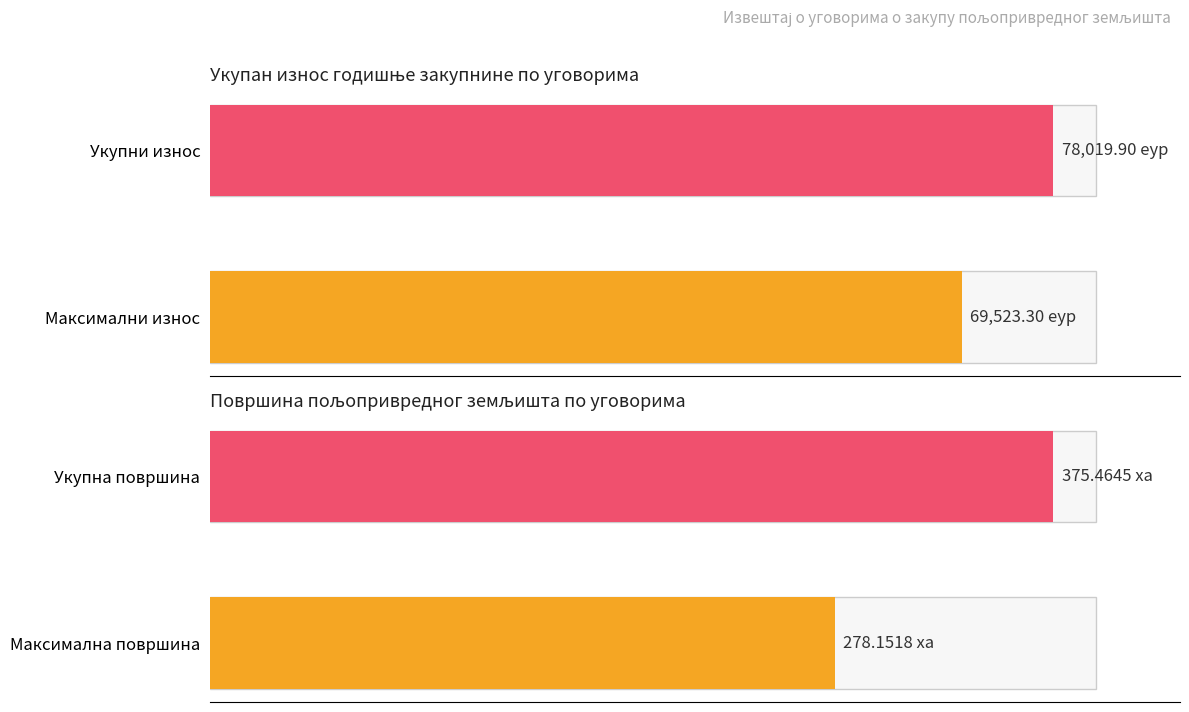

At which category is the sum across all series the highest?

1